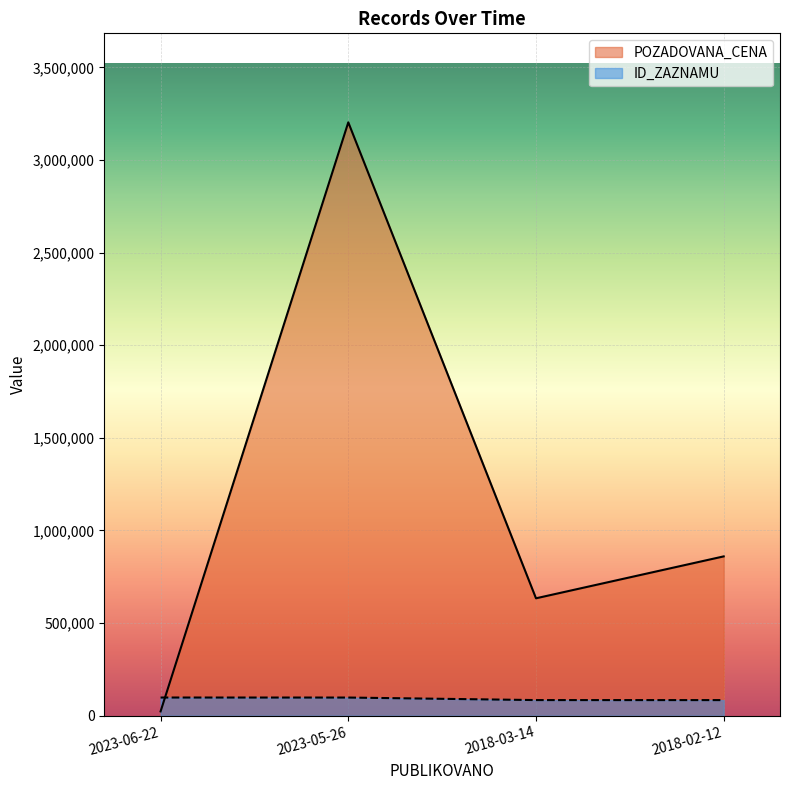

How many values in the ID_ZAZNAMU series exceed 97950?

1